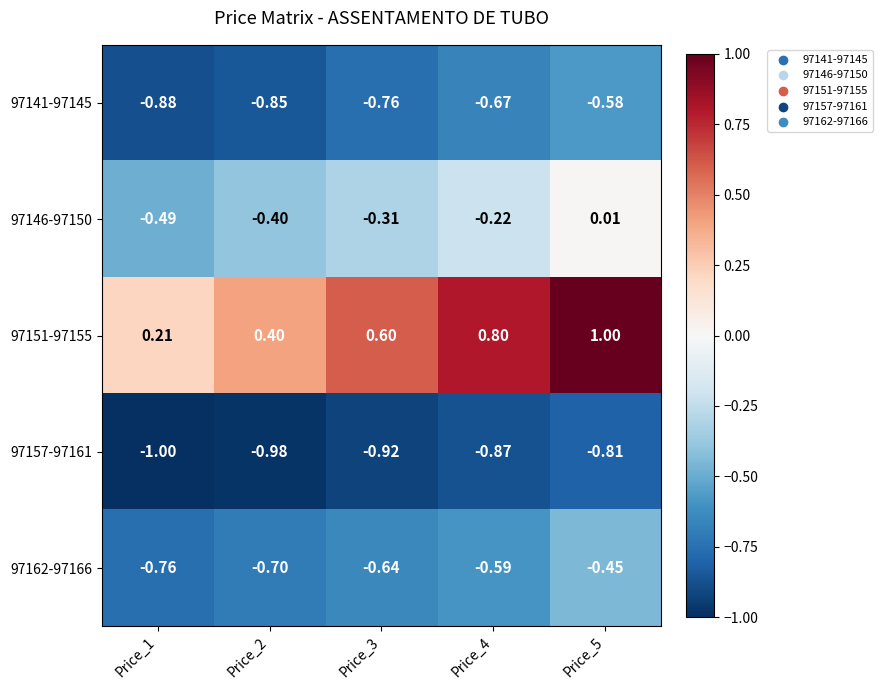

Between Price_4 and Price_1, which is larger?

Price_4